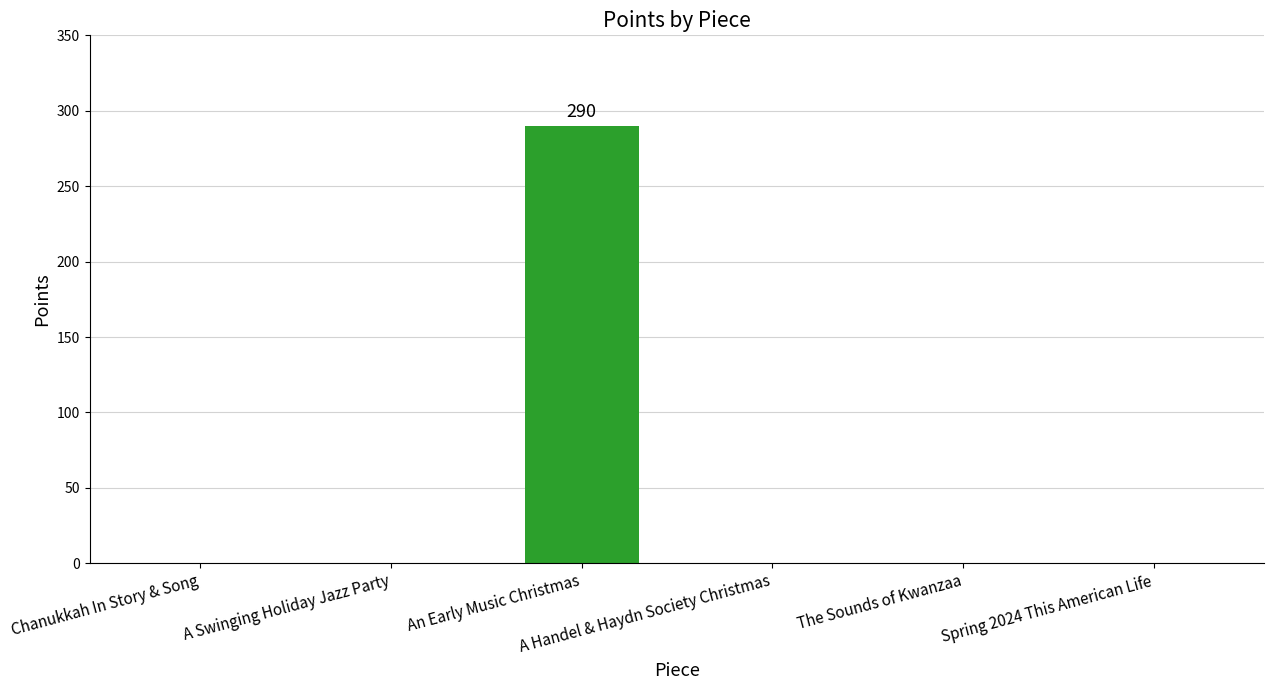

What is the average value?

48